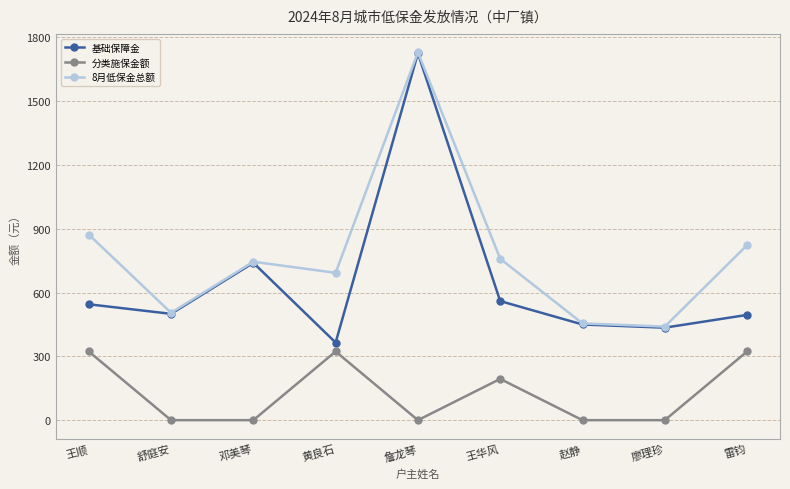

What position from the left is 舒庭安?

2